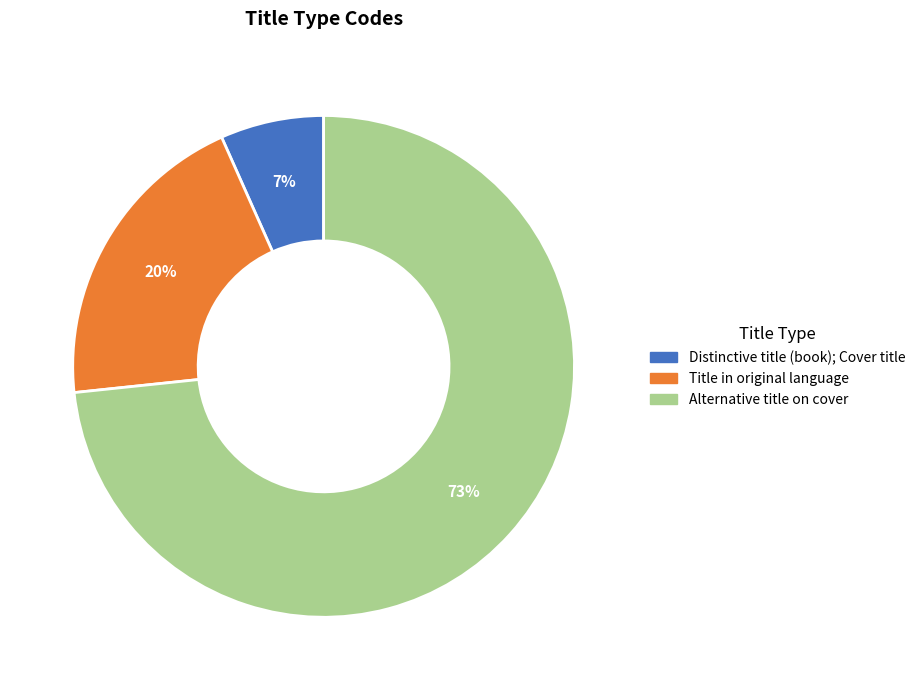

Is there any slice that represents more than half of the pie?

Yes